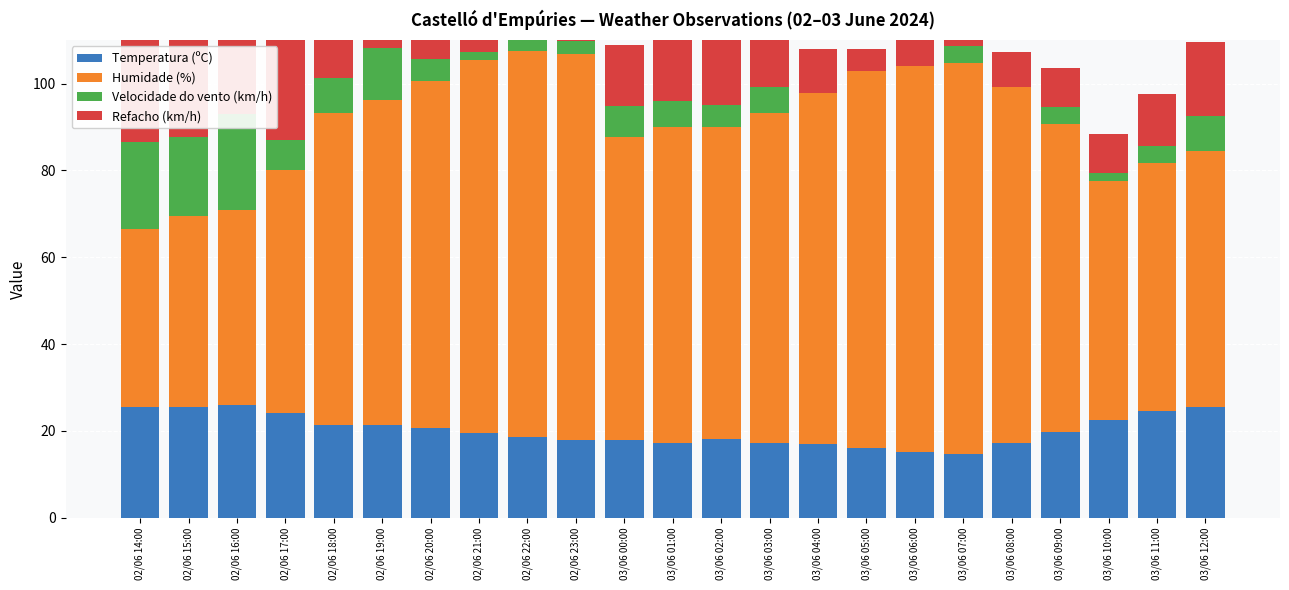

How many bars are there in each group?

4